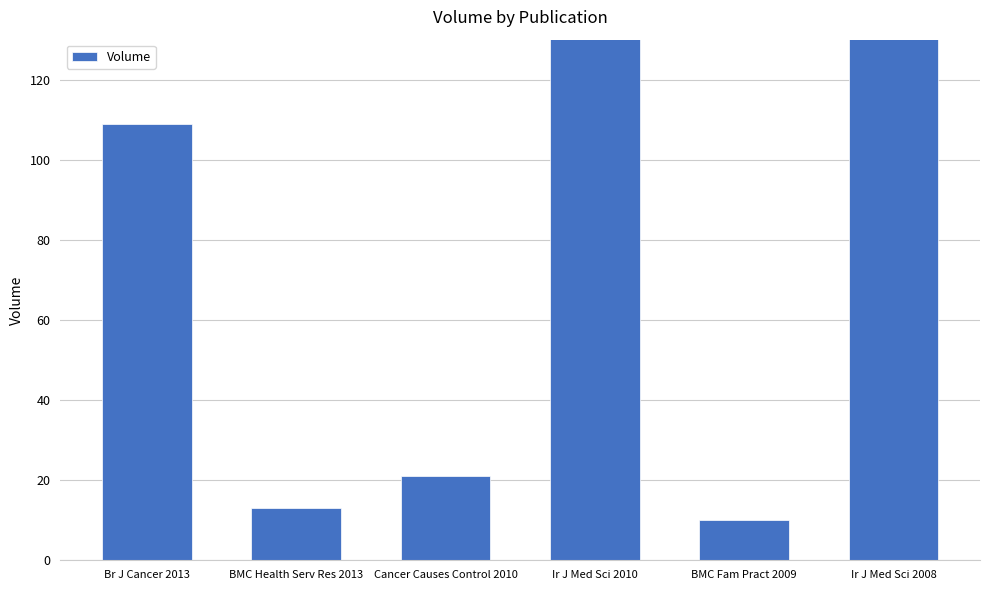

What is the change in value from Cancer Causes Control 2010 to Ir J Med Sci 2010?

+158